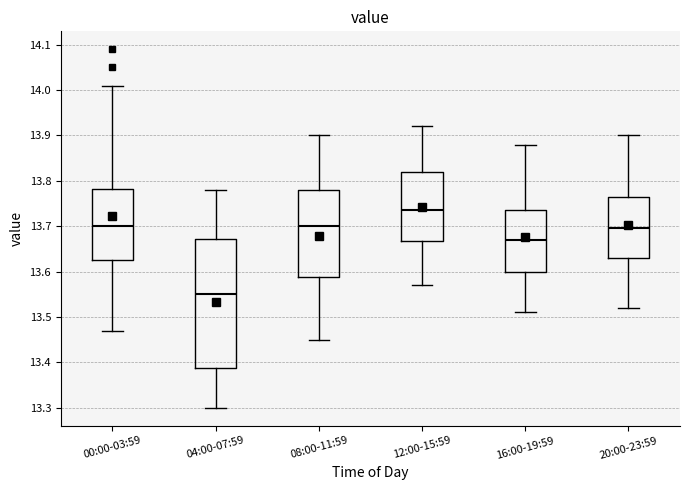

Comparing the boxes themselves (not the whiskers), which one is the tallest?

04:00-07:59